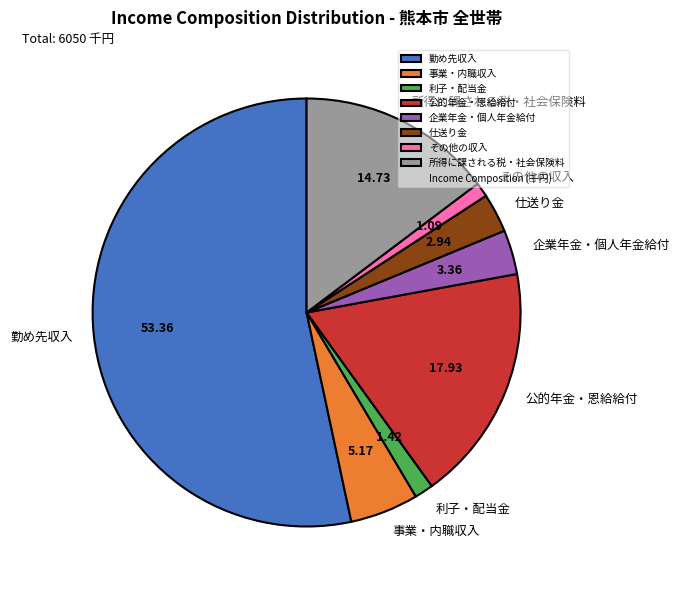

Is the sum of 勤め先収入 and 所得に課される税・社会保険料 greater than half?

Yes